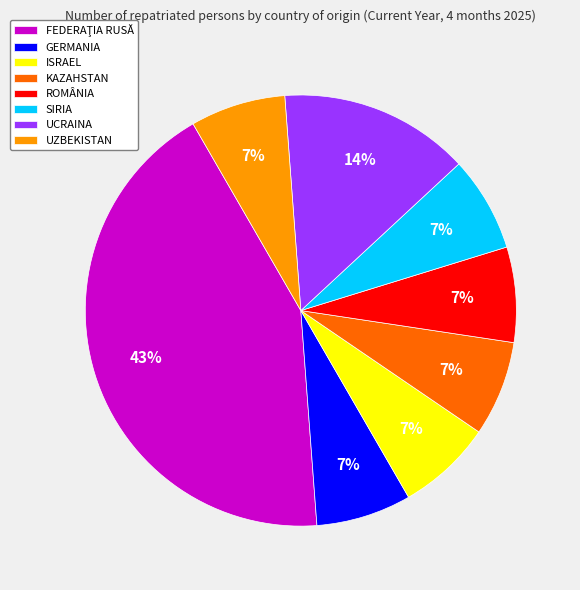

Count the number of slices in the pie.

8